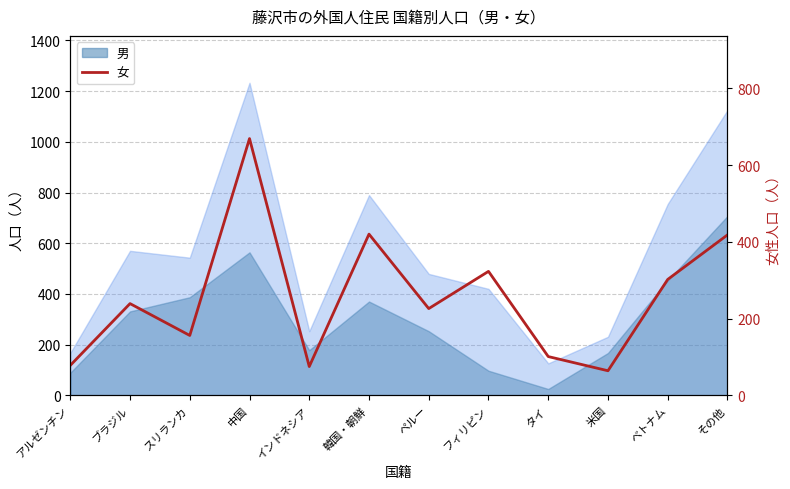

What is the label of the 11th point from the left?

ベトナム